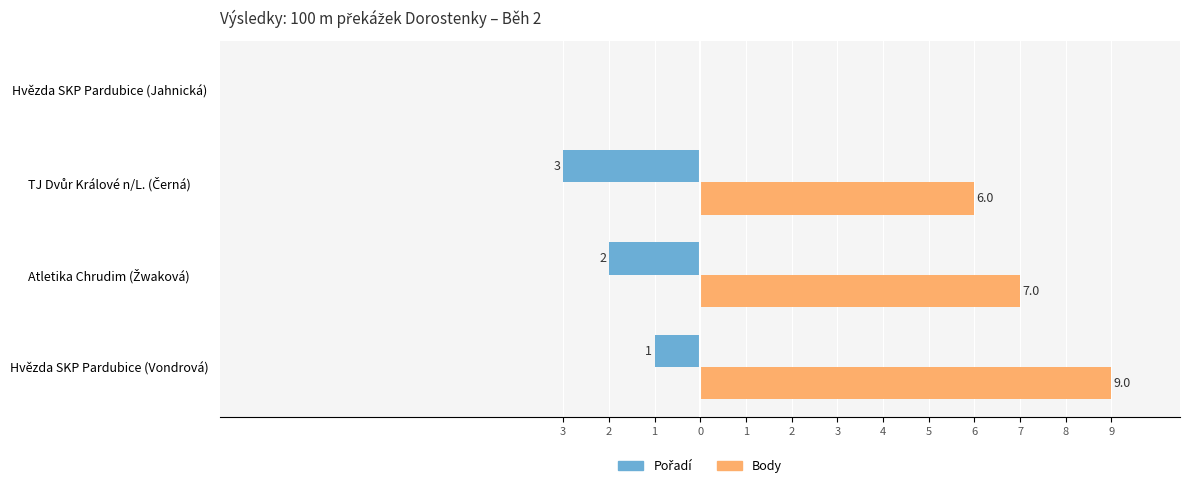

What is the highest value of the Body series?

9